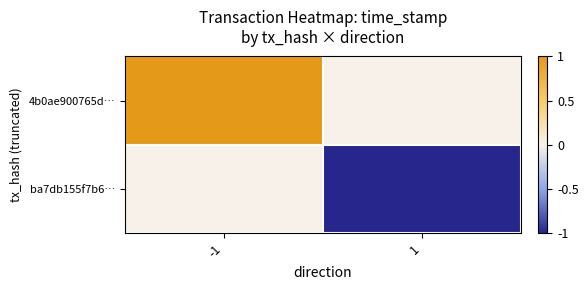

What is the spread (max minus min) of values at -1?

1